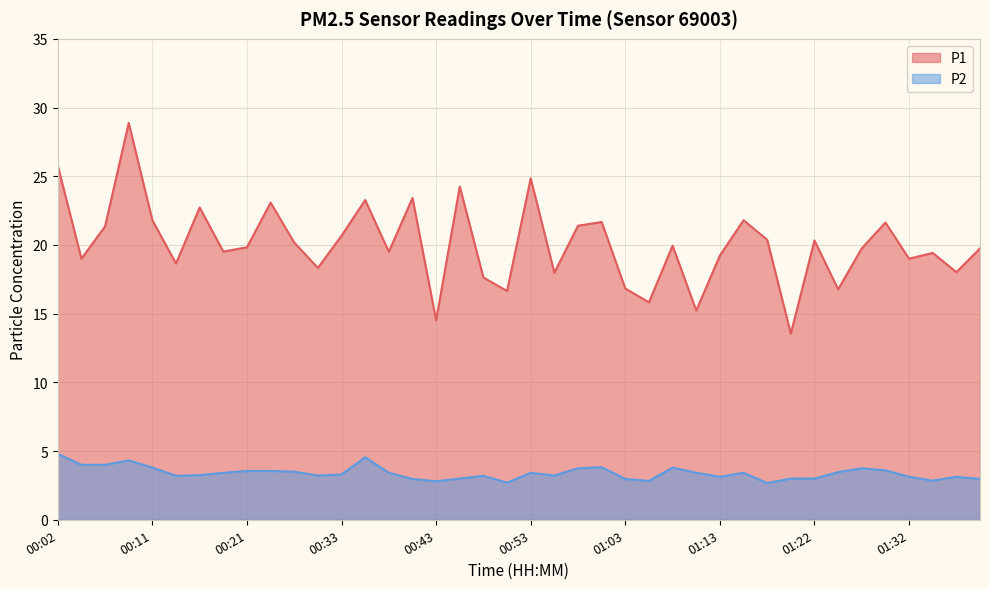

List the series in order of their peak value, highest first.

P1, P2